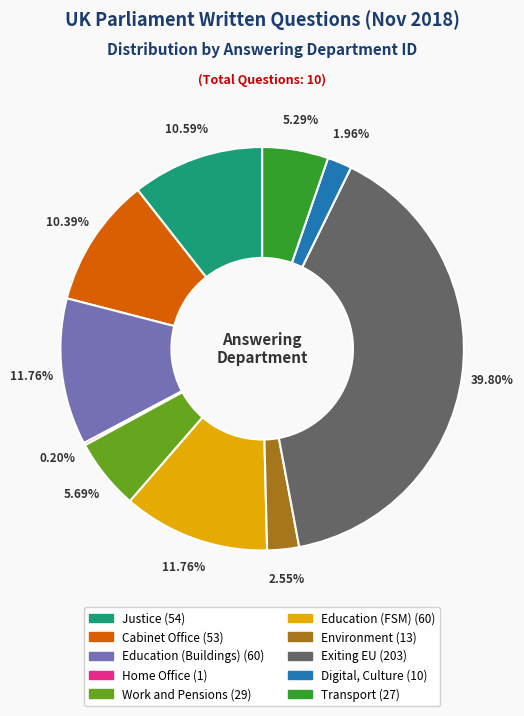

To the nearest percent, what portion does Exiting EU represent?

40%